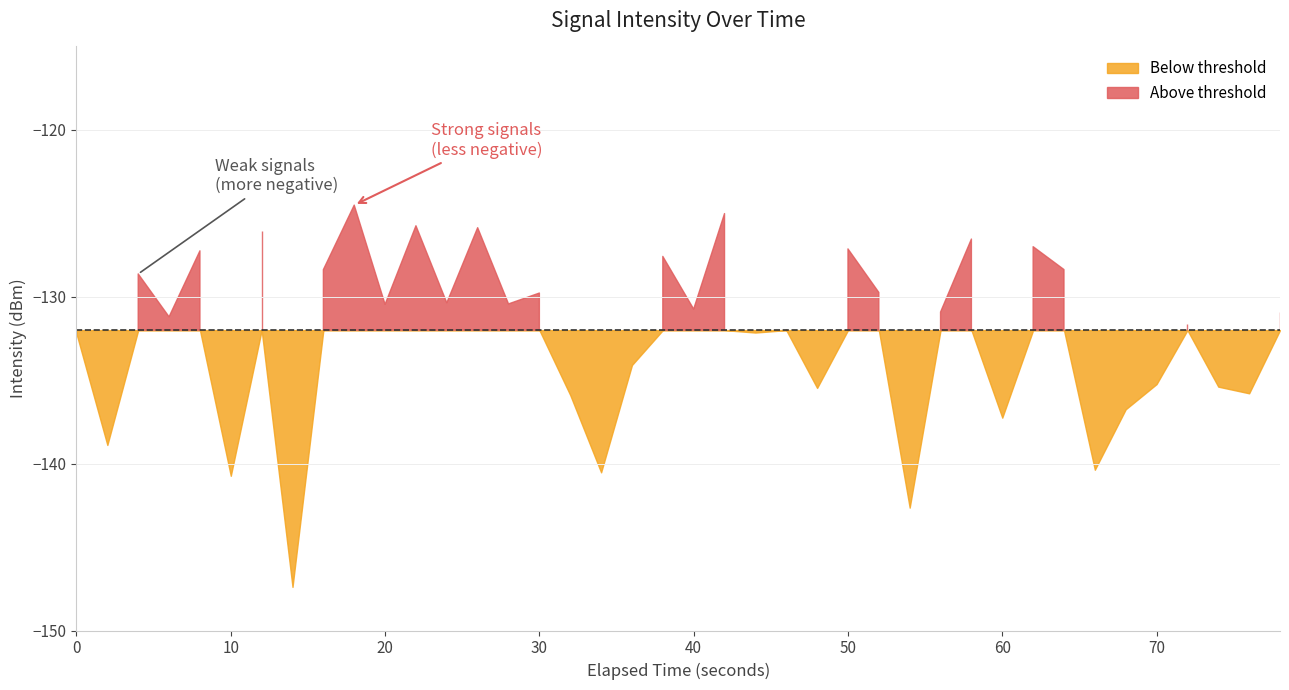

How many values are below -130?

25